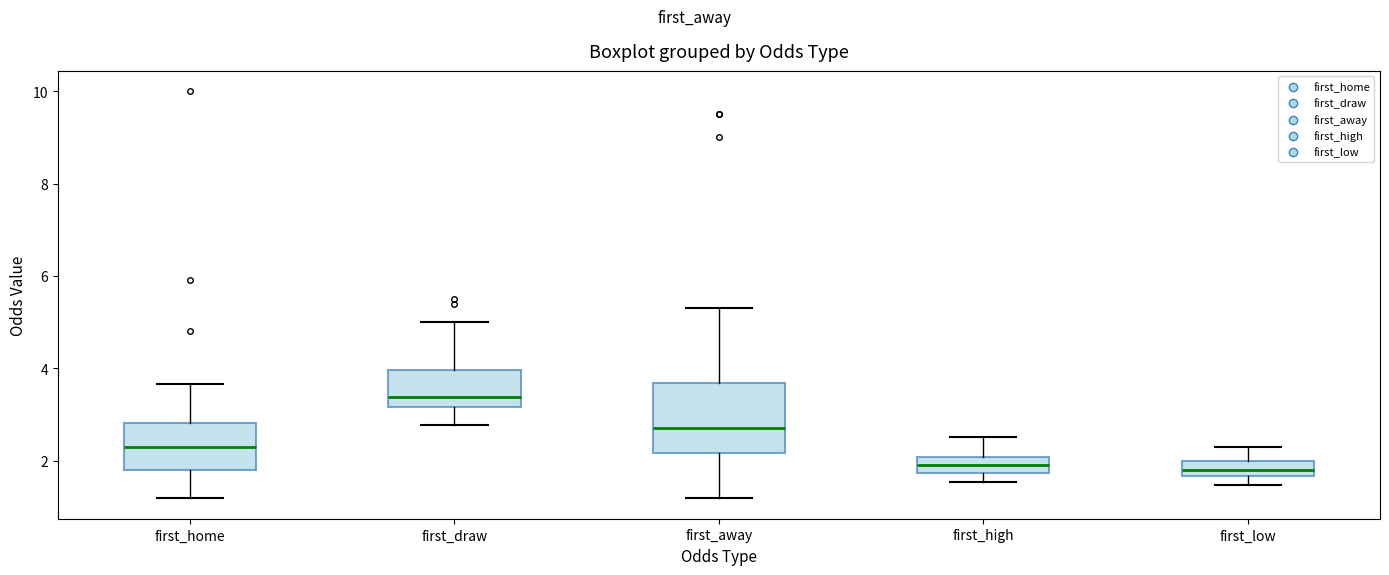

Where is the upper edge of the box for first_low on the y-axis? The values are not printed on the chart, so give them approximately, as read against the axis.

2.0